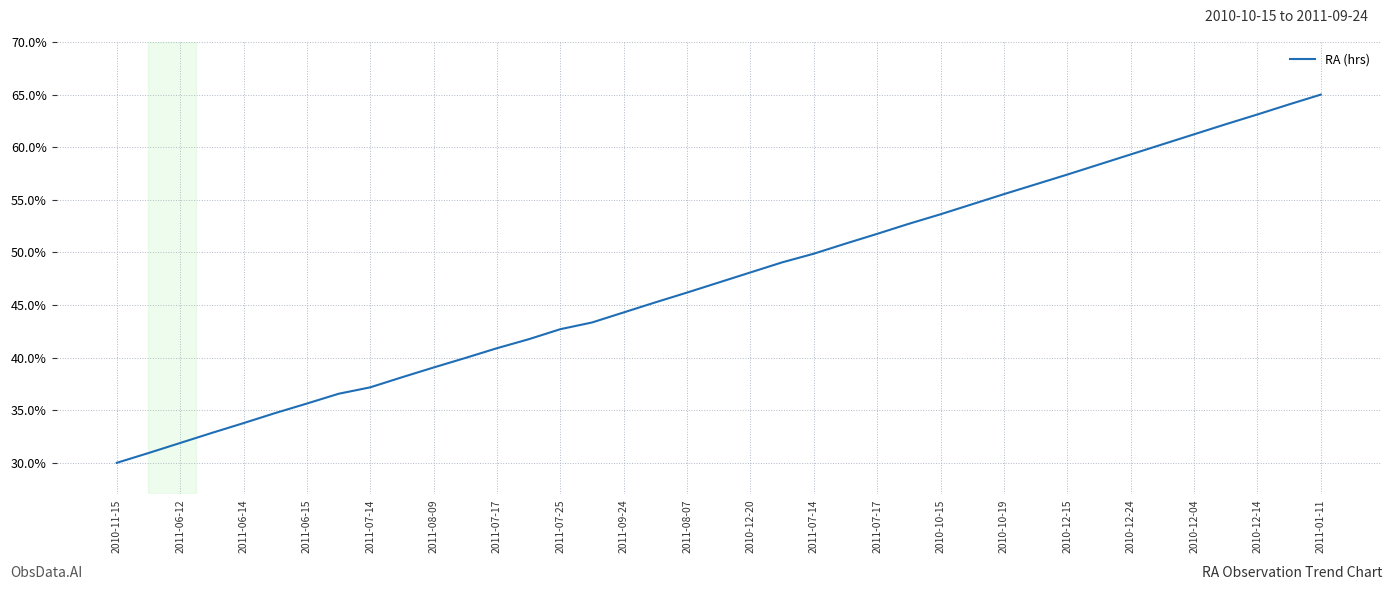

Does the chart display data point markers on the line(s)?

No